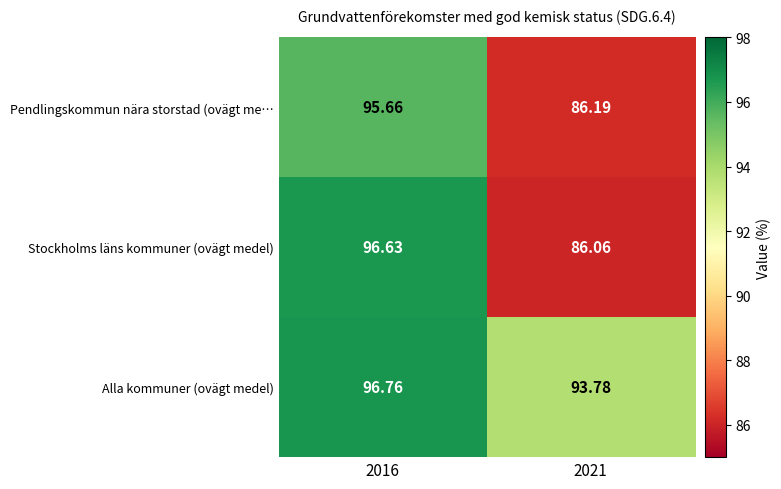

Which series has the largest total across all categories?

Alla kommuner (ovägt medel)